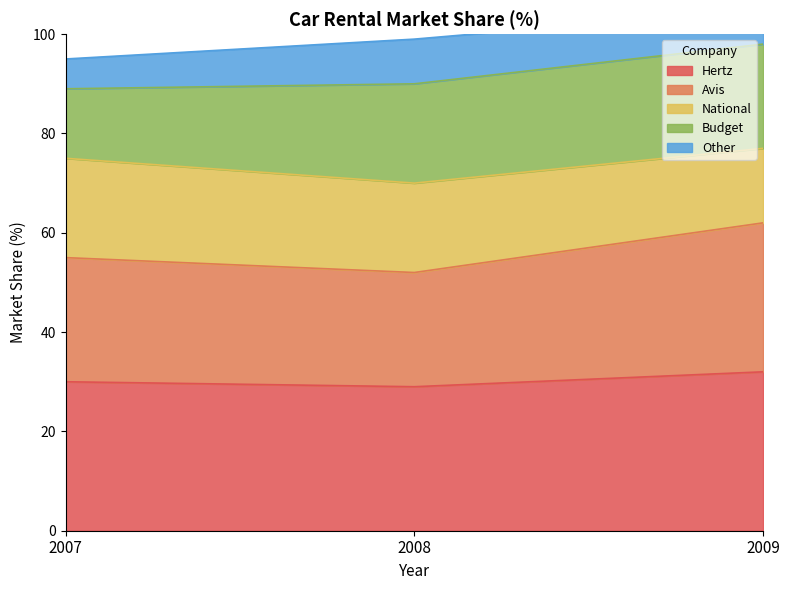

At which category is the sum across all series the highest?

2009